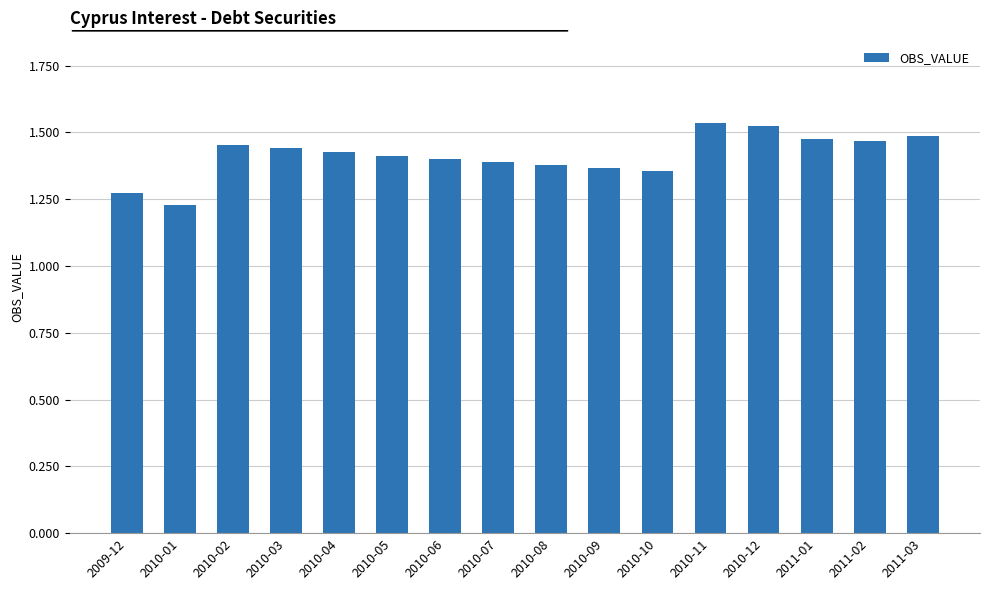

What is the label of the 8th bar from the right?

2010-08